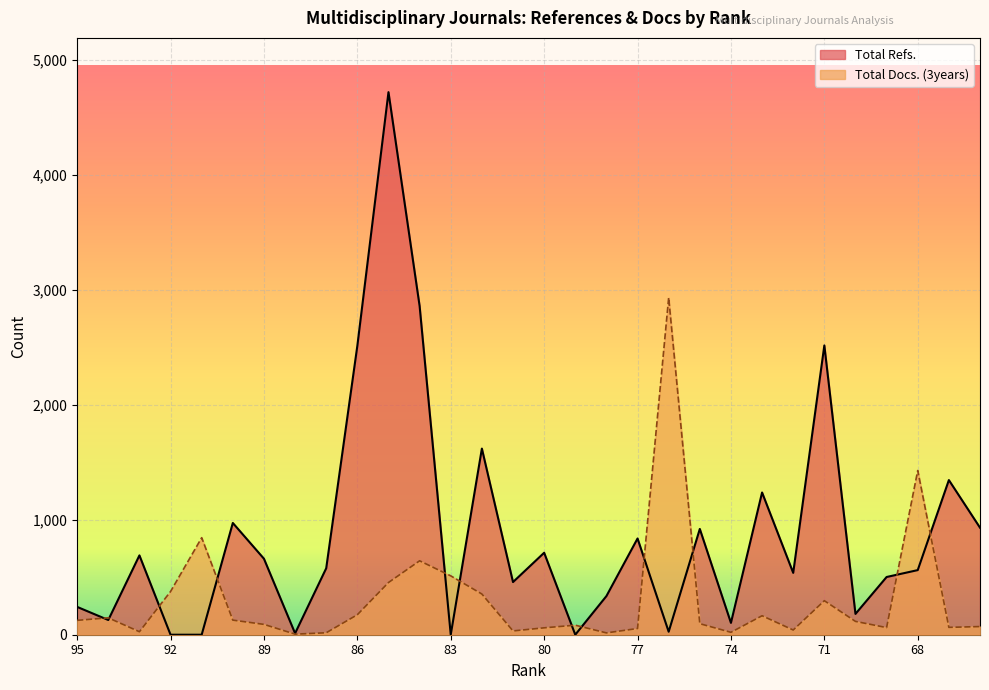

Rank the categories by Total Refs. value from lowest to highest.

92, 91, 83, 79, 88, 76, 74, 94, 70, 95, 78, 81, 69, 72, 68, 87, 89, 93, 80, 77, 75, 66, 90, 73, 67, 82, 86, 71, 84, 85